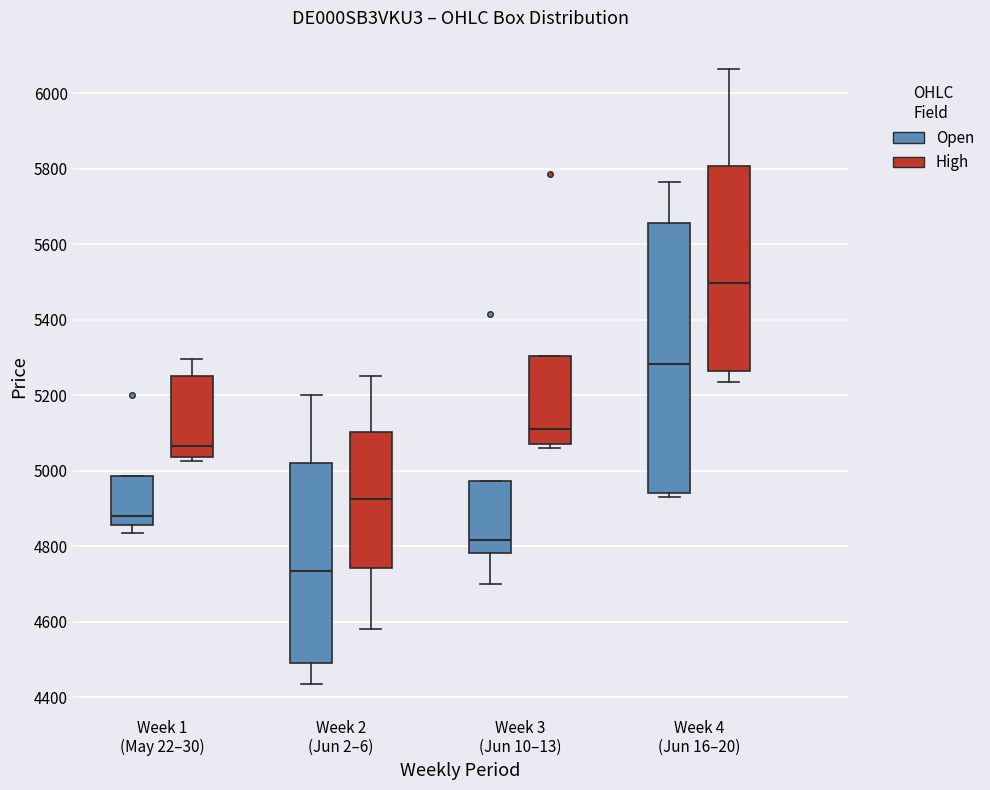

Which box's median line is the lowest?

Week 2 (Jun 2–6) (Open)